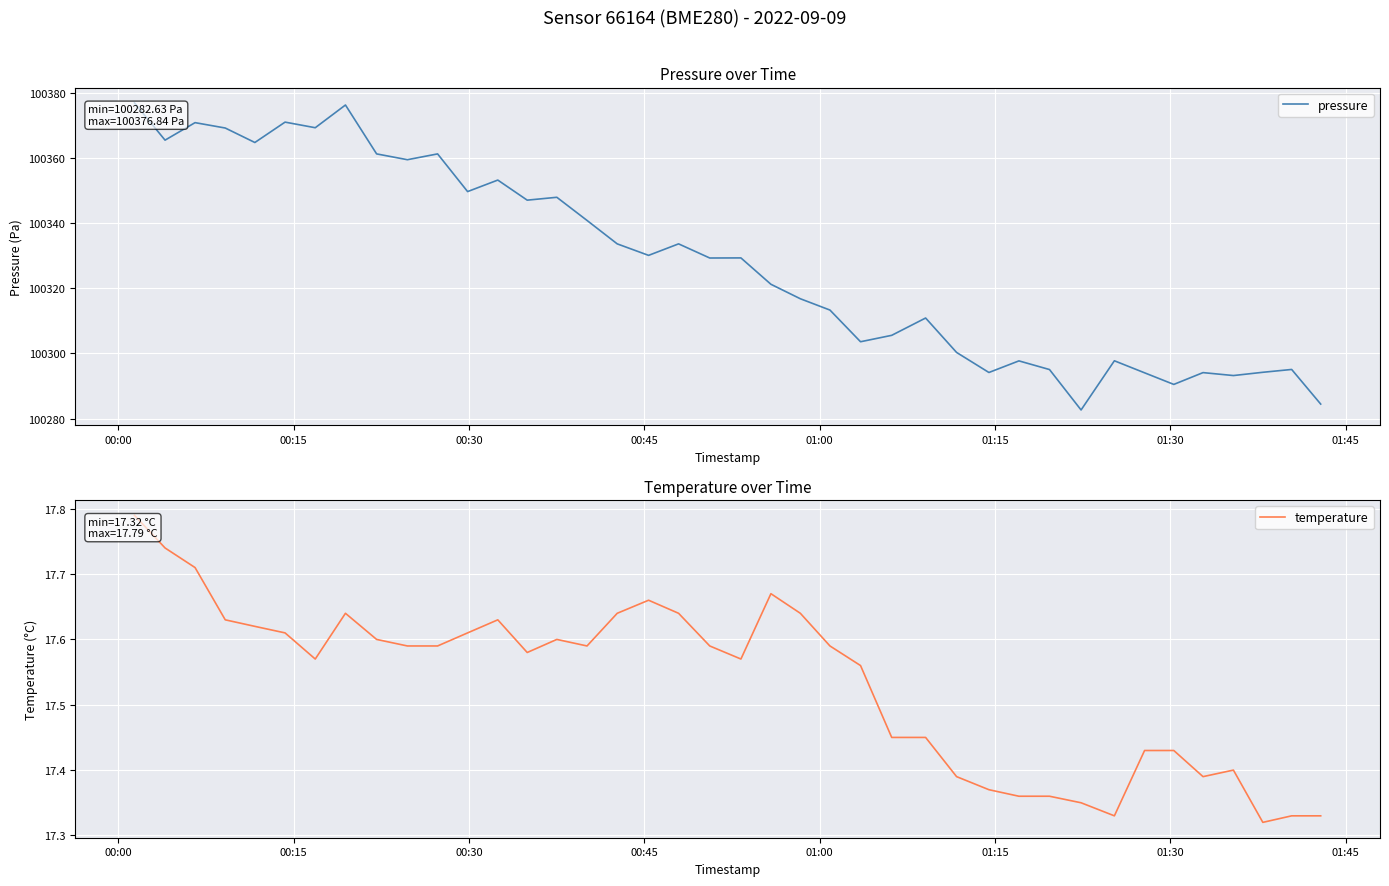

The value of temperature at 17 is 10.9. True or false?

False